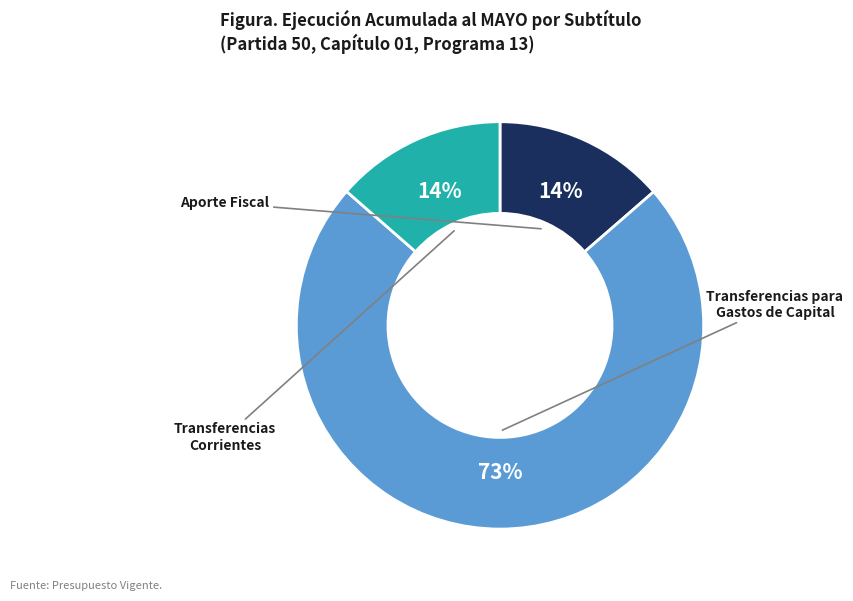

To the nearest percent, what is the average slice percentage?

33%